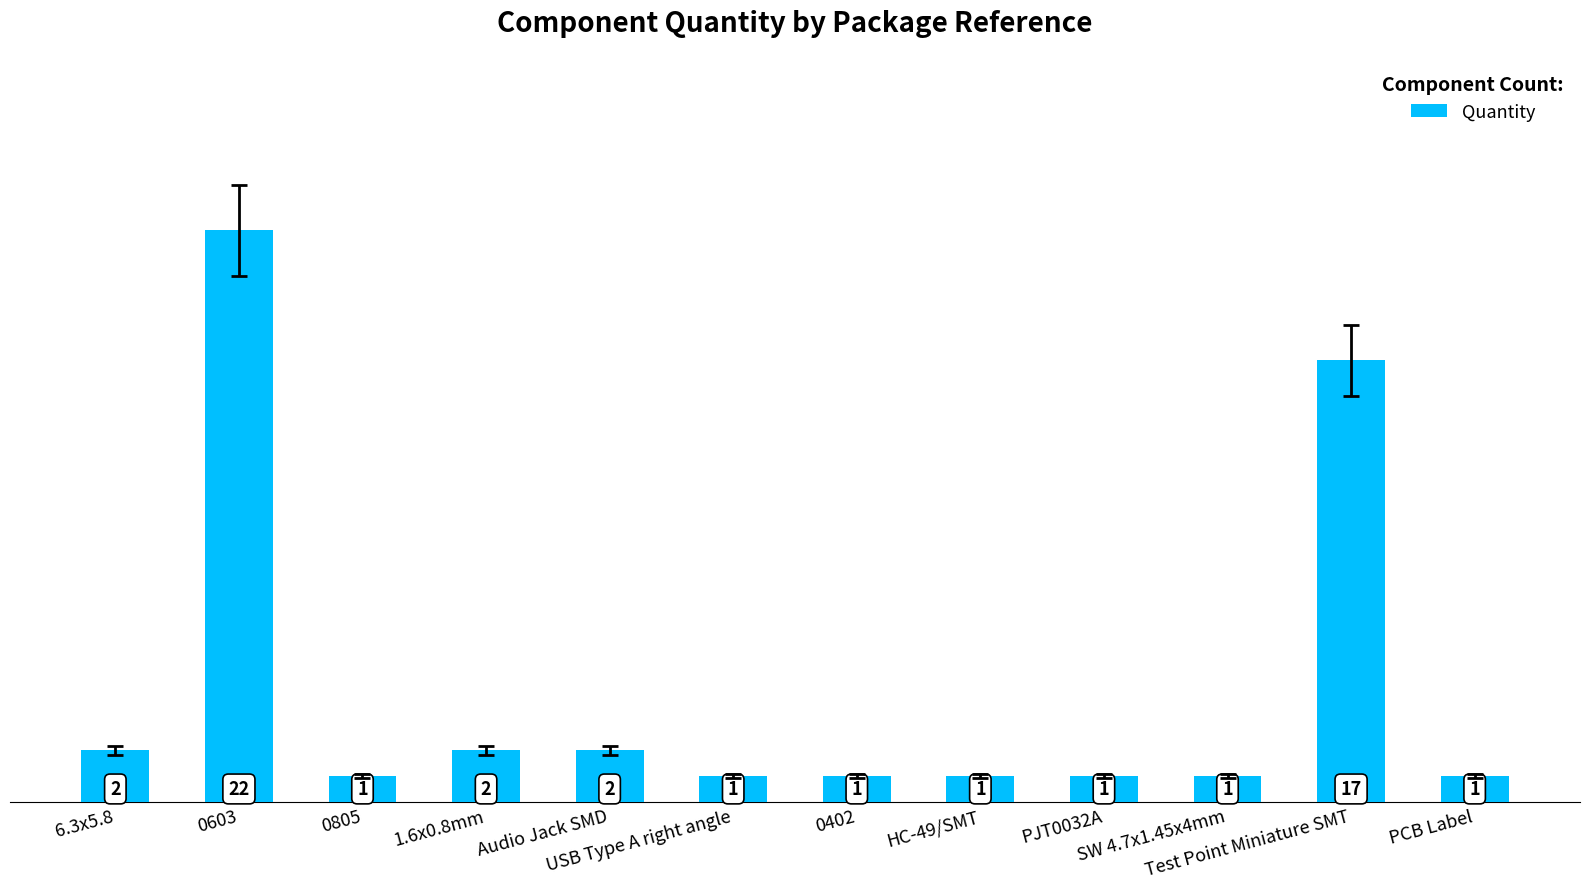

What is the label of the 1st bar from the left?

6.3x5.8